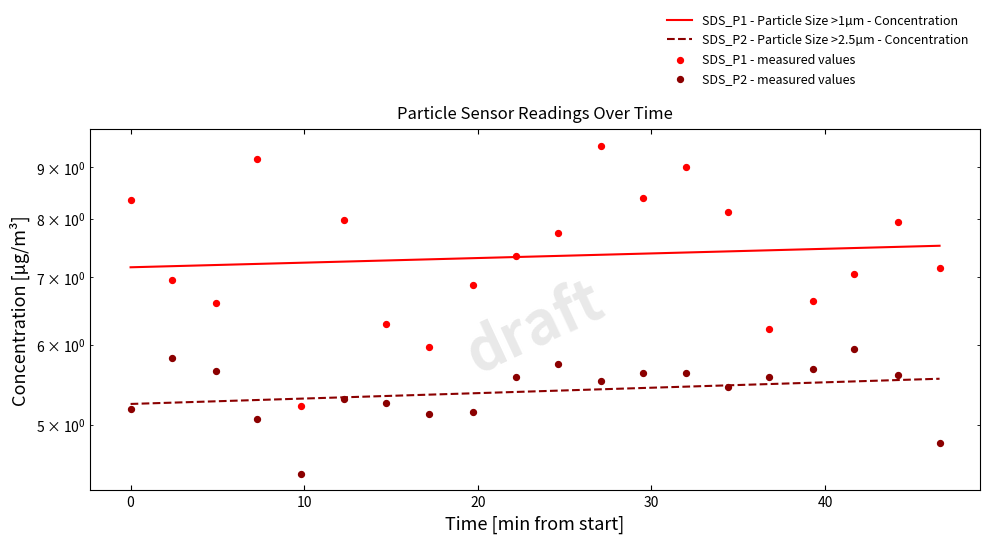

Which series has the largest Y range (max minus min)?

SDS_P1